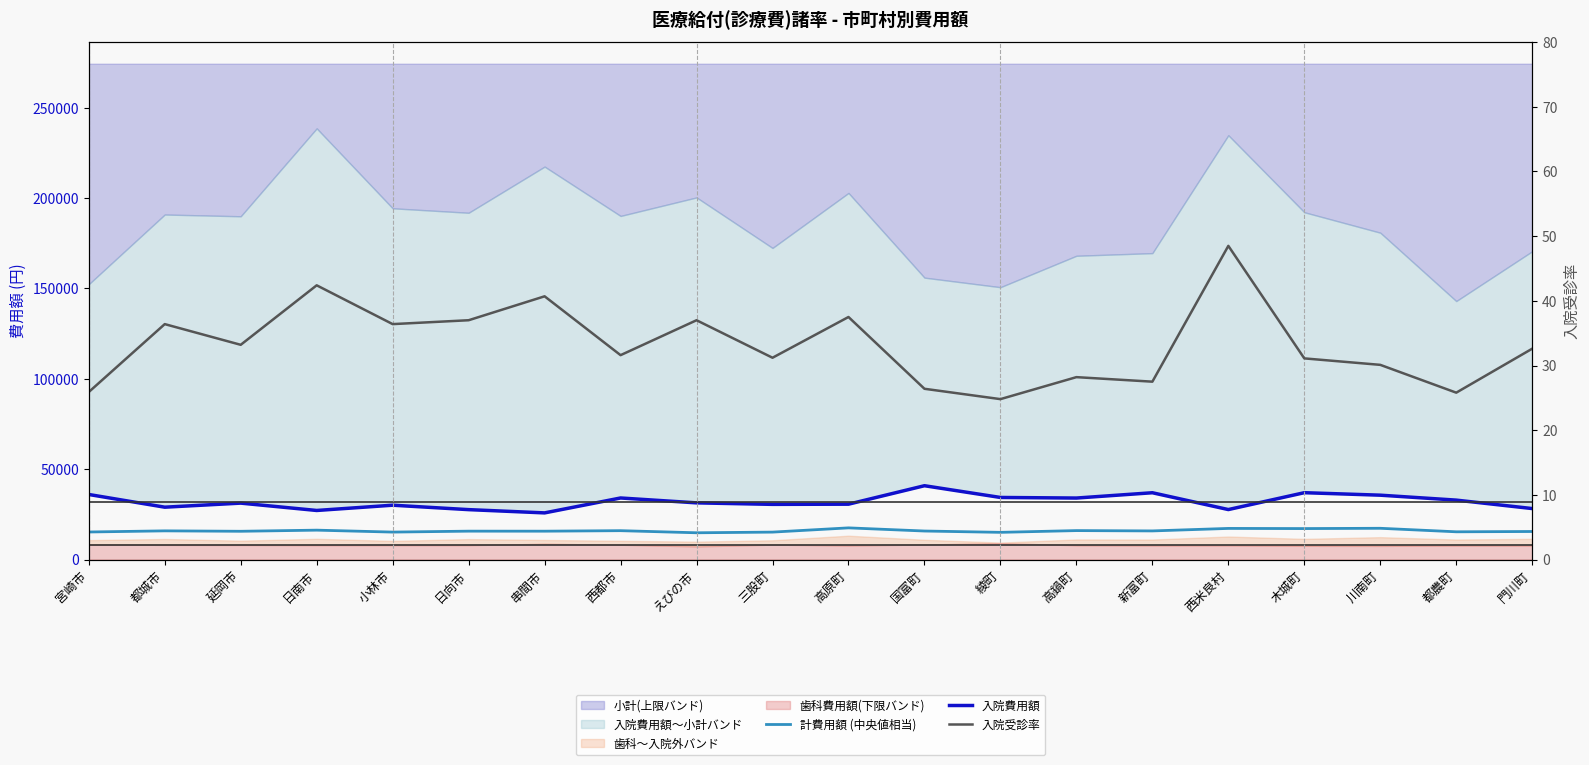

Rank the series by their average value, from lowest to highest.

入院受診率, 計費用額 (中央値相当), 入院費用額